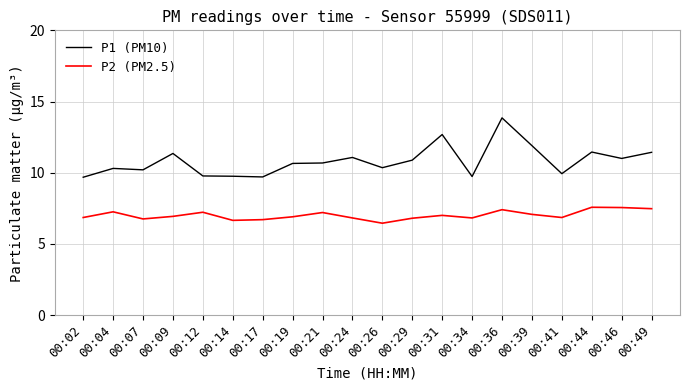

True or false: P2 (PM2.5) and P1 (PM10) cross at least once.

False